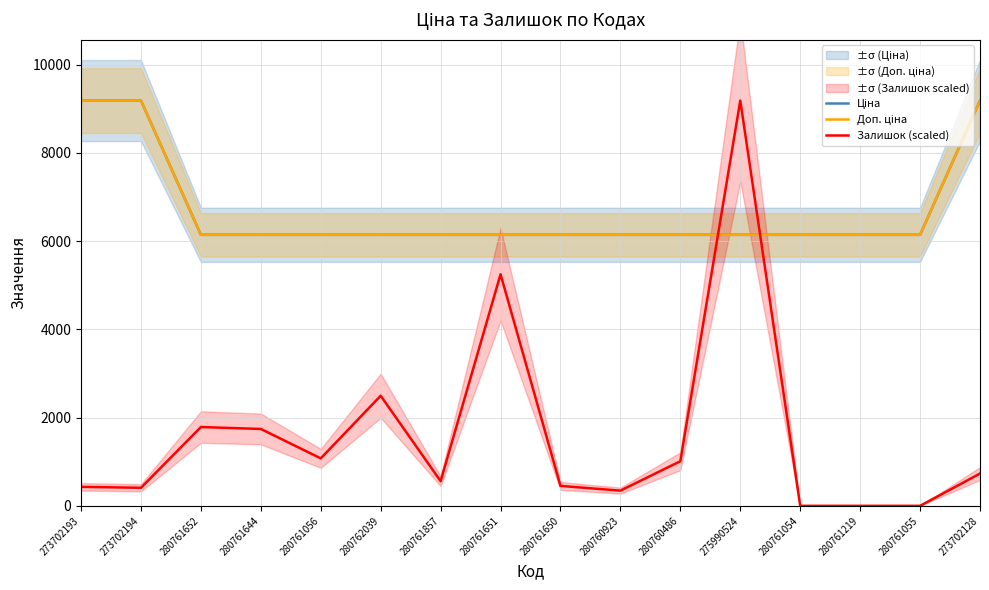

Which category has the lowest value across all series?

280761054